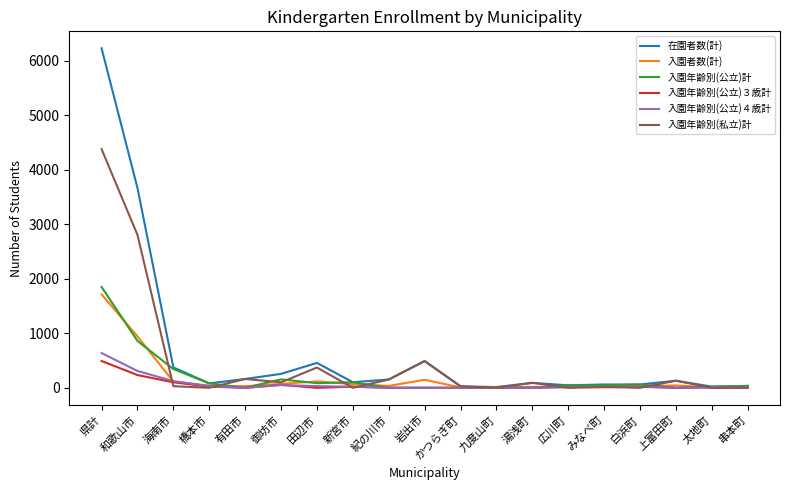

Between 和歌山市 and 海南市, which series saw the biggest shift?

在園者数(計)